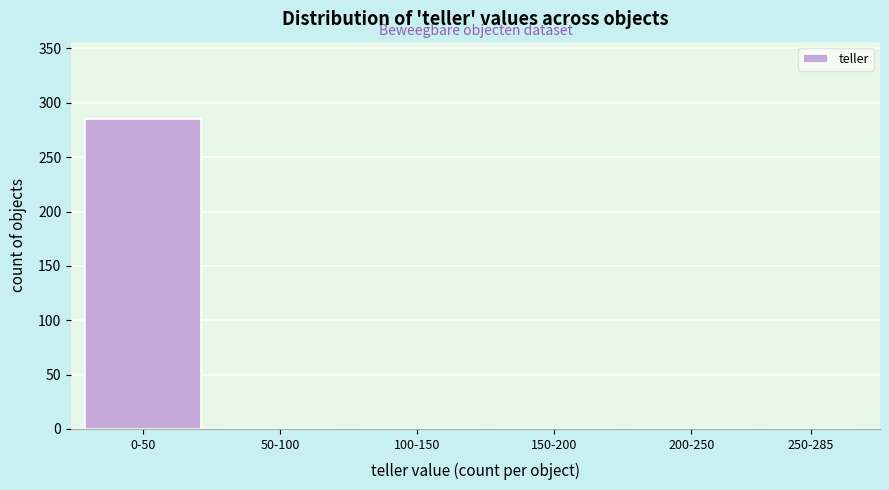

Reading left to right, transcribe all the data shown in this chart.

0-50=285	50-100=0	100-150=0	150-200=0	200-250=0	250-285=0